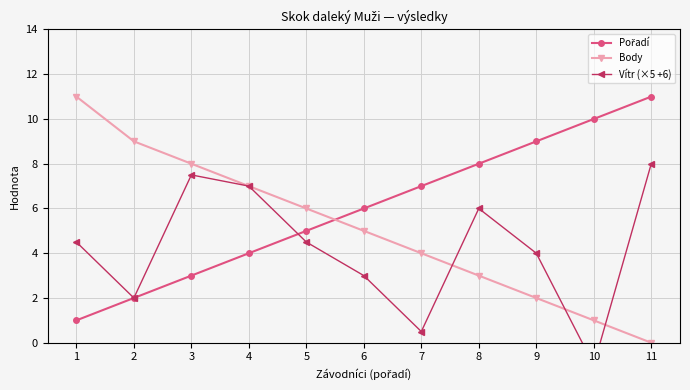

What value does the Vítr (×5 +6) series have at 2?

2.0